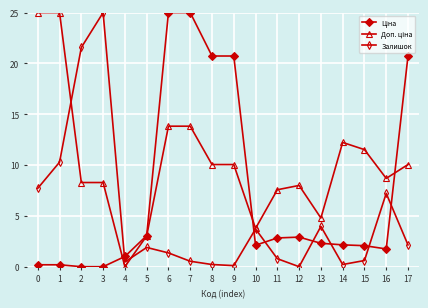

How many lines are shown in the chart?

3